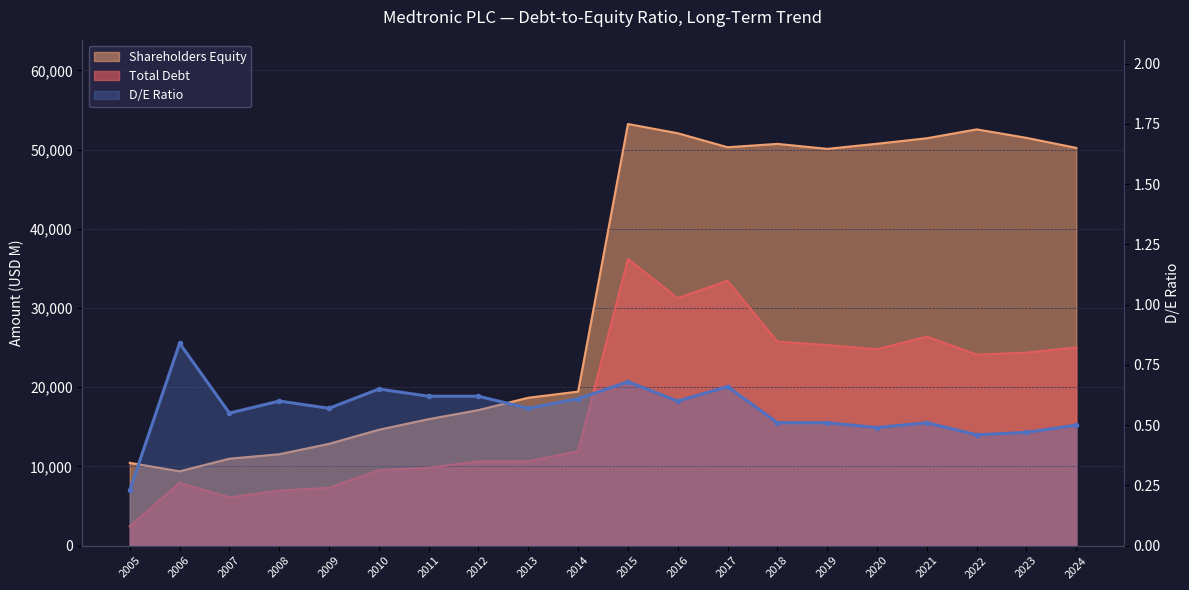

Between 2019 and 2005, which is larger?

2019